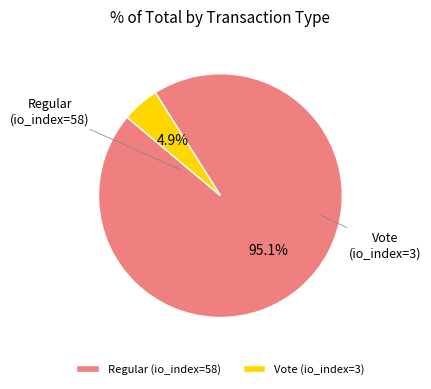

Which category has the smallest portion of the pie?

Vote (io_index=3)